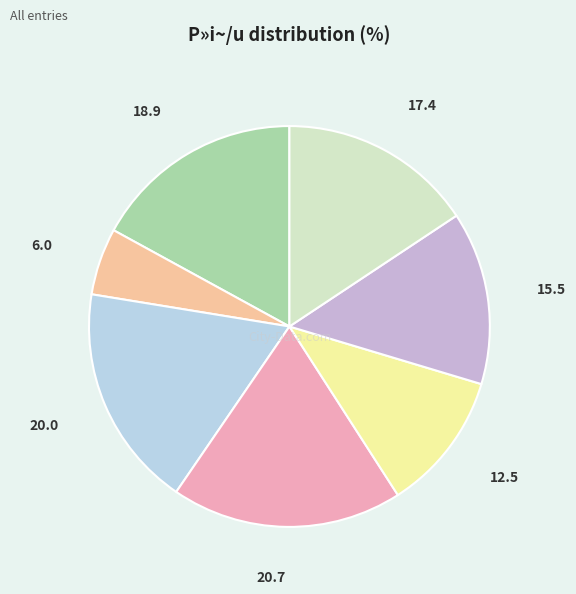

Which has a higher value, 6.0 or 17.4?

17.4